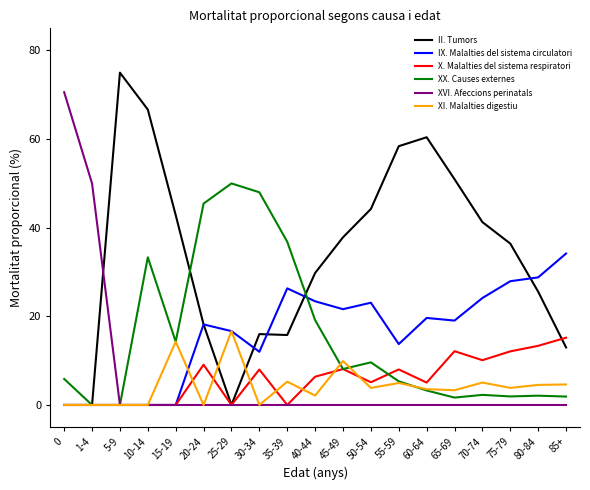

At which category is the sum across all series the highest?

10-14